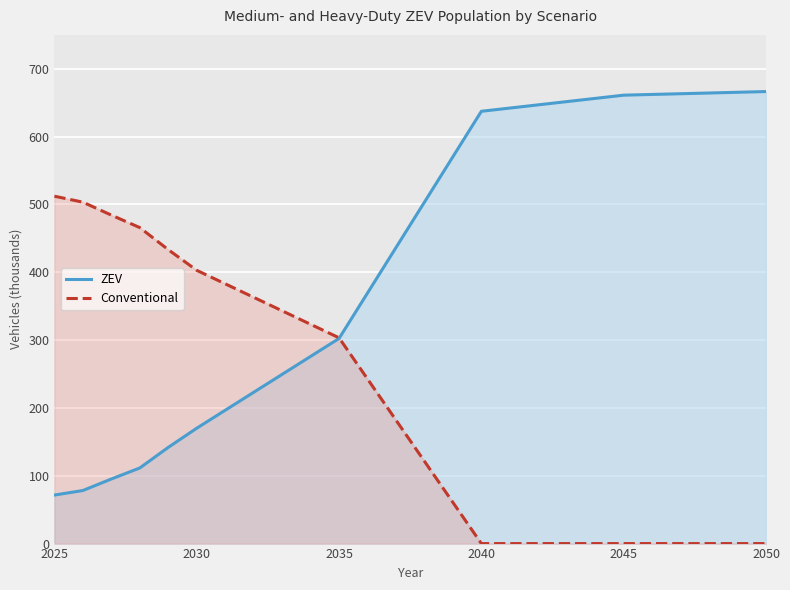

What is the difference between the second highest and second lowest values in the Conventional series?

503.4